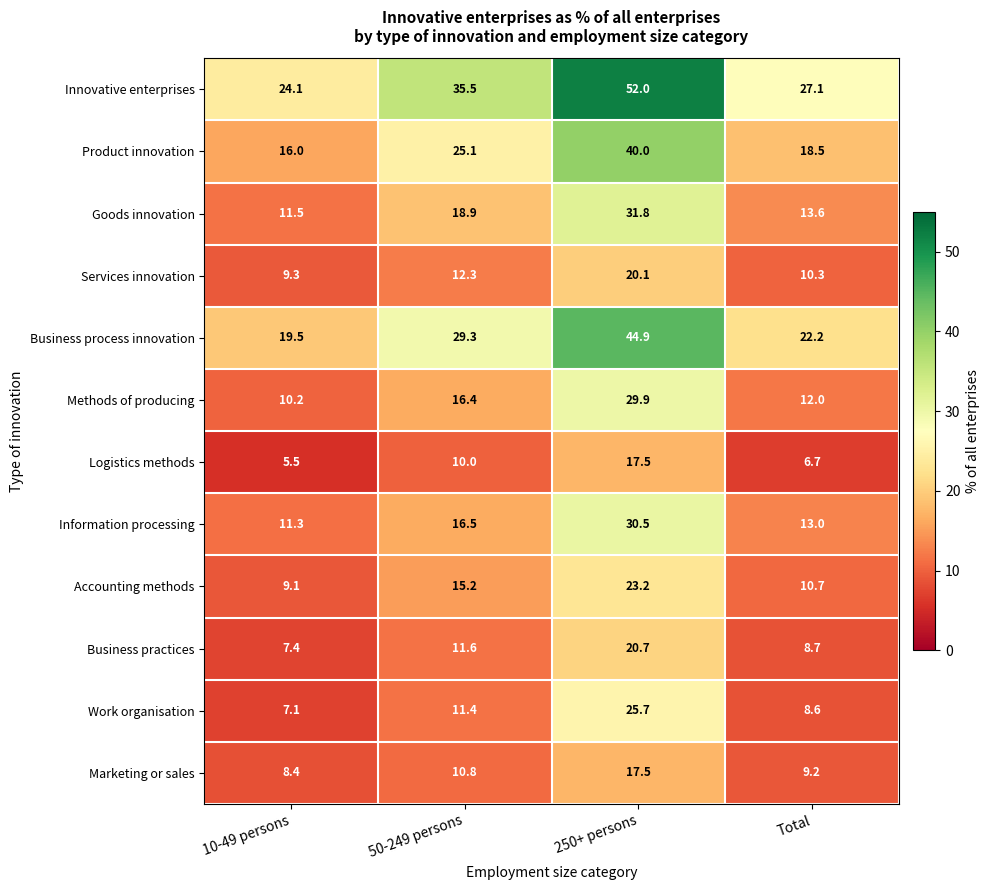

What is the minimum value shown in the chart?

5.5